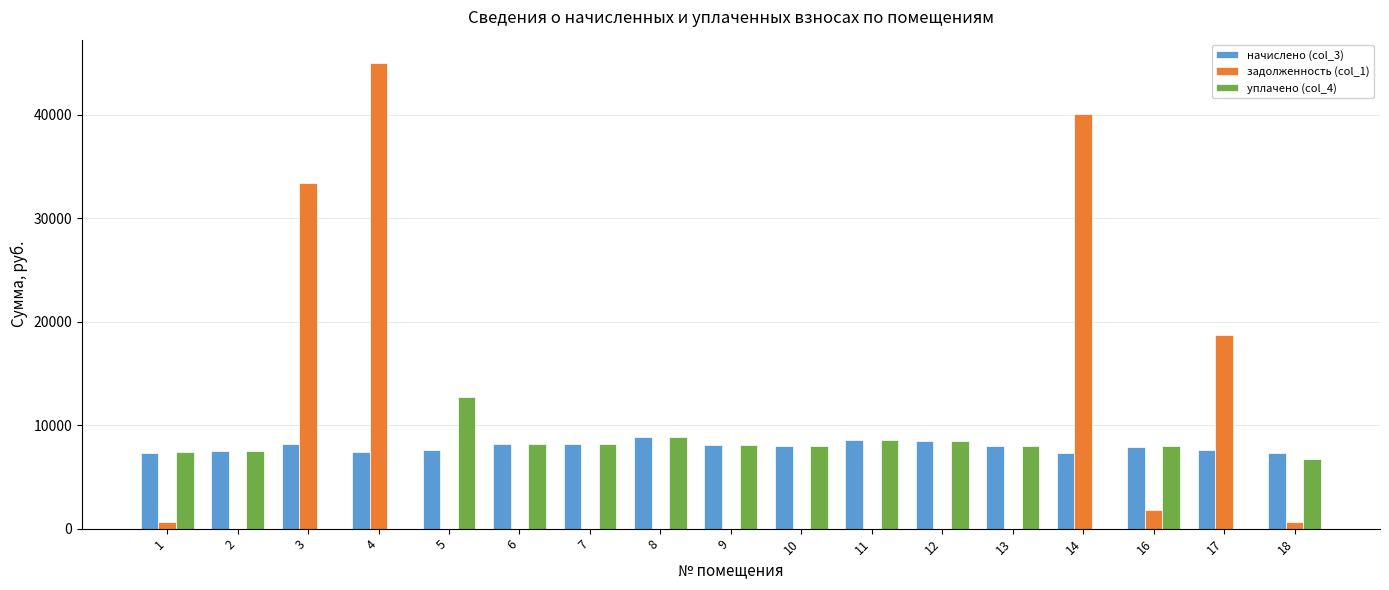

How many categories are shown in the chart?

17